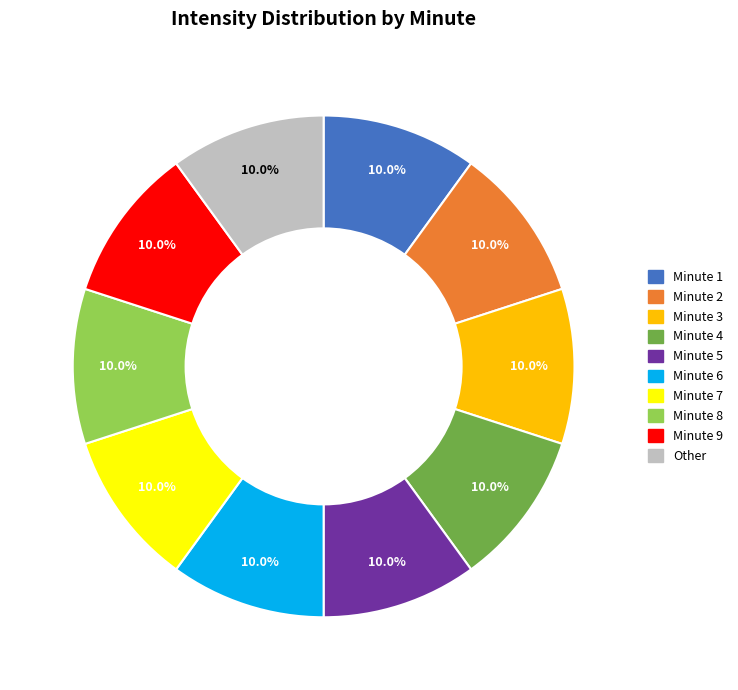

Is there a majority slice in this chart?

No